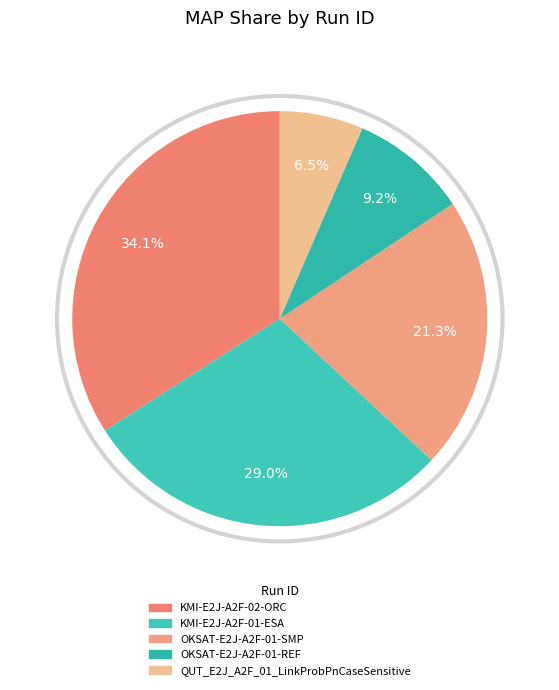

Which category has the biggest portion of the pie?

KMI-E2J-A2F-02-ORC